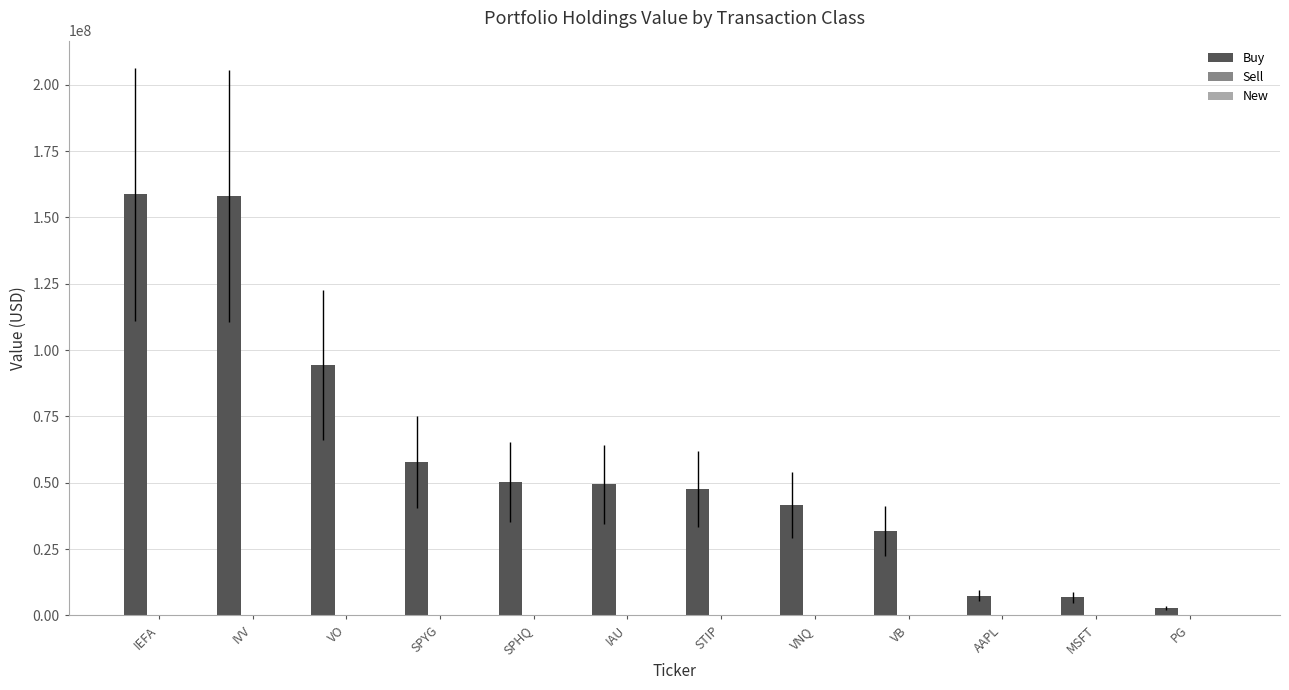

Are the bars horizontal?

No